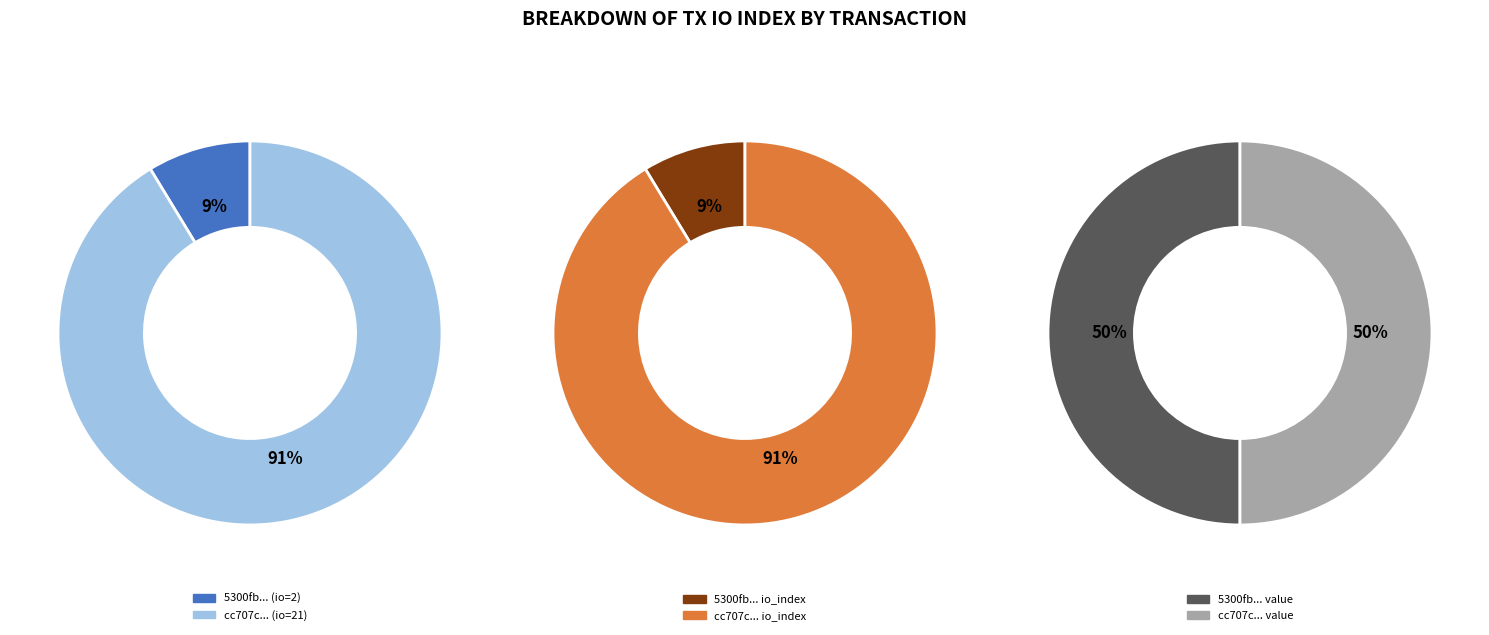

At values_io_index, list the series in order from largest to smallest.

values_value, values_io_index